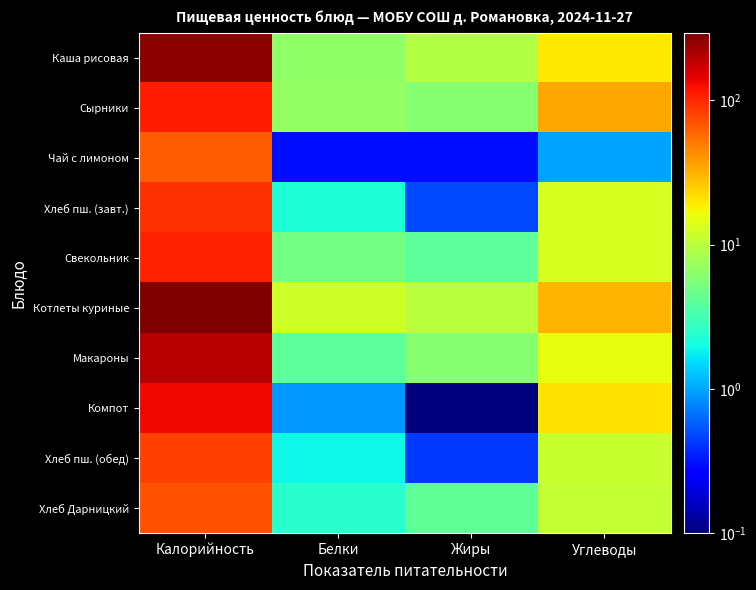

Between Углеводы and Жиры, which is larger?

Углеводы